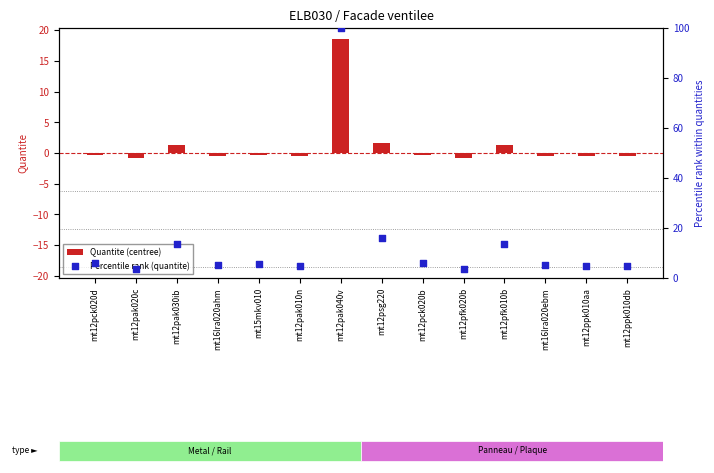

Is the value of Quantite (centree) at mt12pak020c greater than the value of Percentile rank (quantite) at mt12pak020c?

No